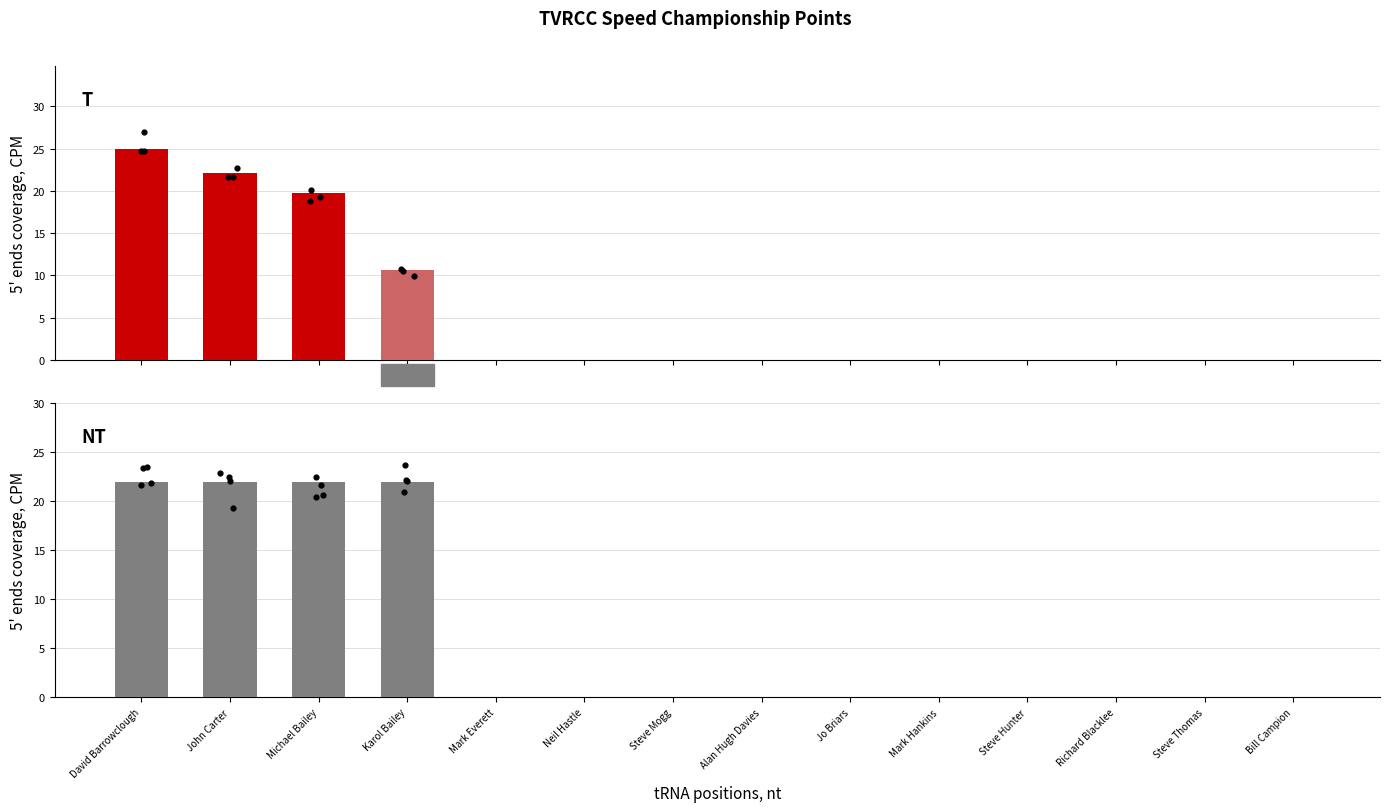

Which series contains the lowest Y value?

Best 8 Points